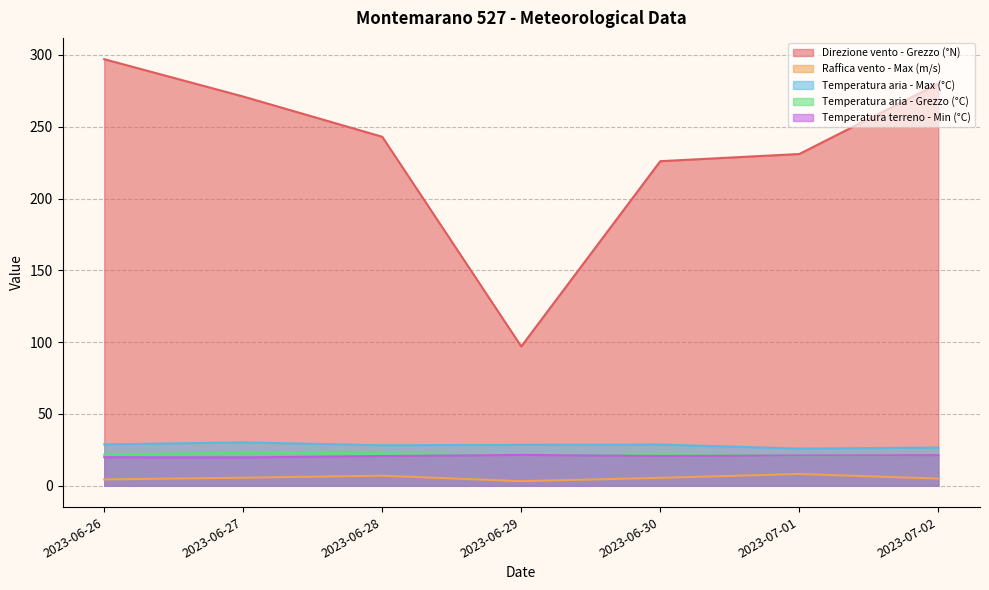

At which category is the sum across all series the highest?

2023-06-26